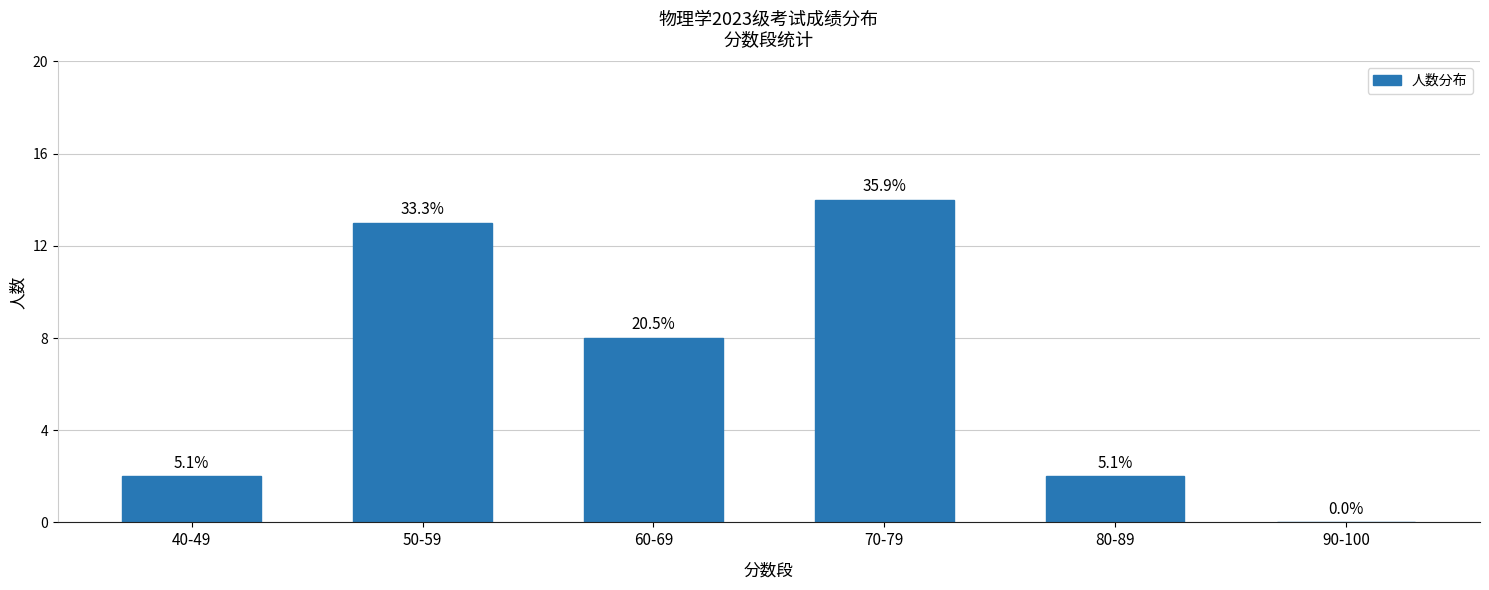

Rank the categories by value from lowest to highest.

90-100, 40-49, 80-89, 60-69, 50-59, 70-79